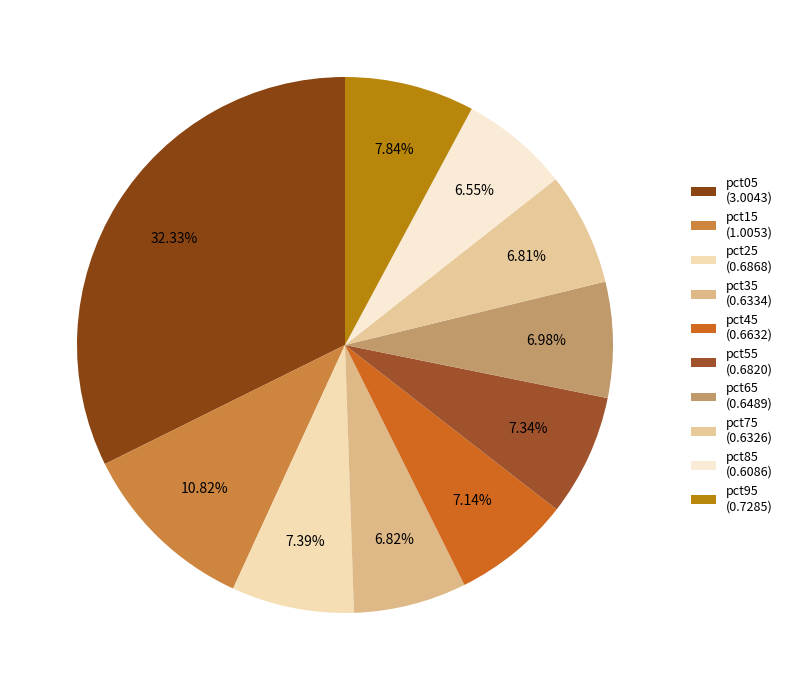

Which has a higher value, pct65 or pct05?

pct05